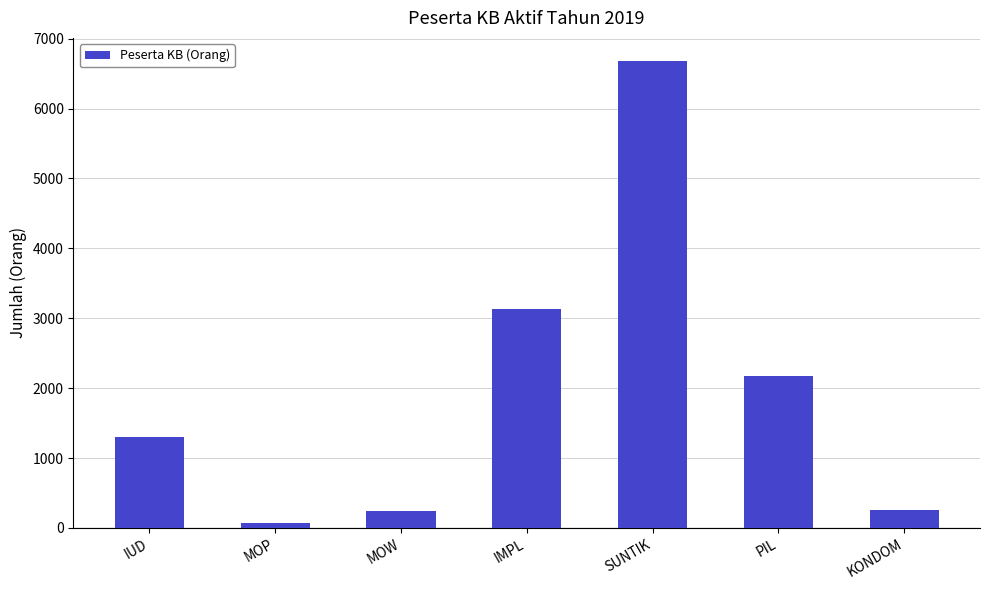

What is the sum of the values at IMPL and PIL?

5313